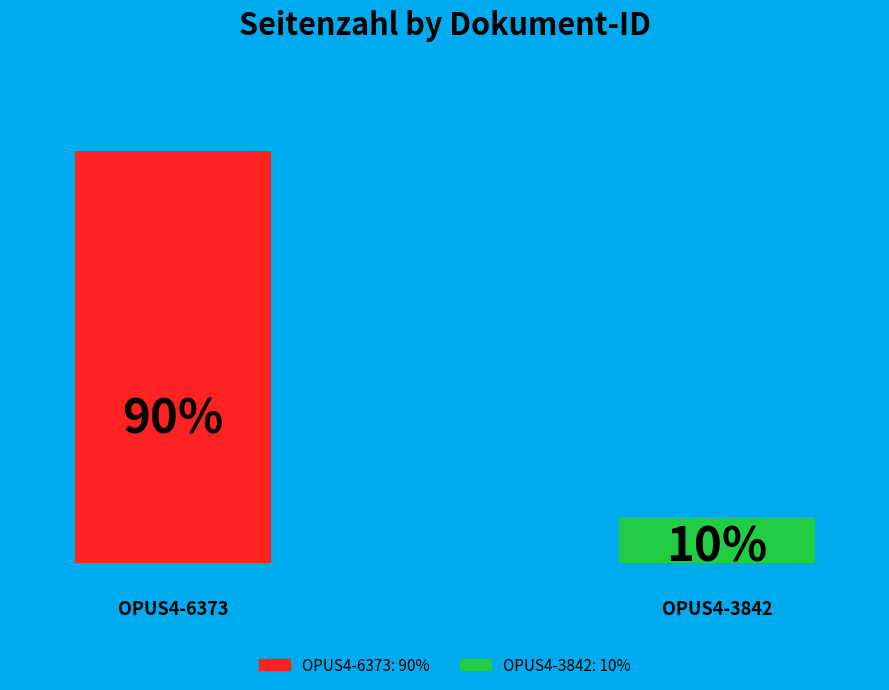

Count the number of slices in the pie.

2